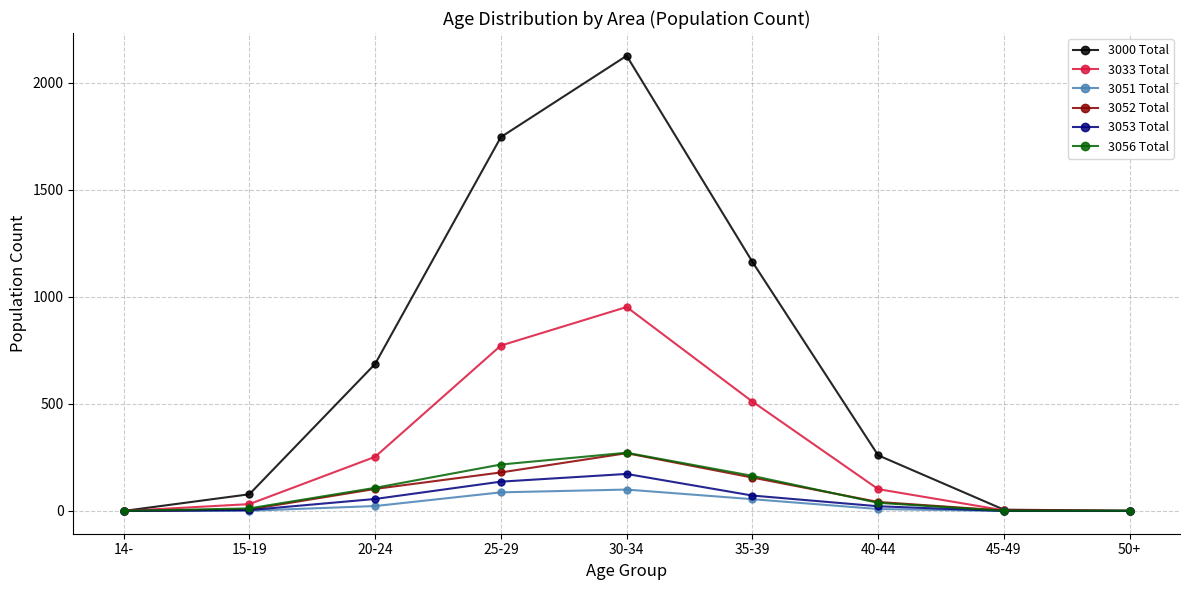

What is the sum of the 3056 Total values at 45-49 and 15-19?

13